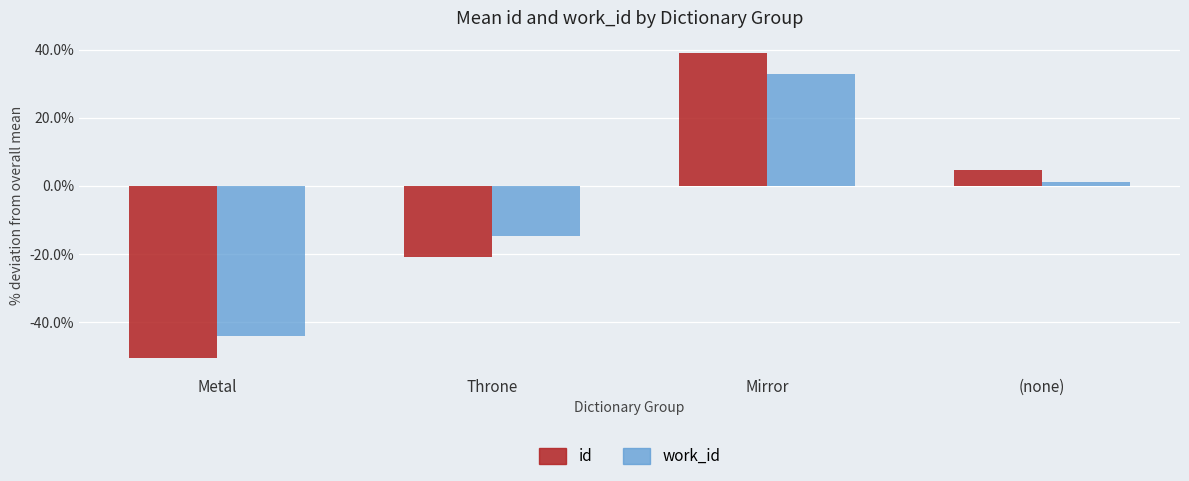

What is the difference between the highest and lowest values at (none)?

3.6